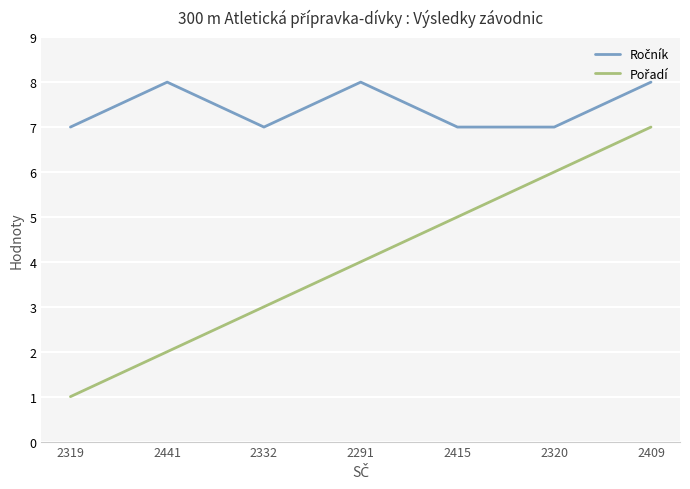

What position from the right is 2320?

2